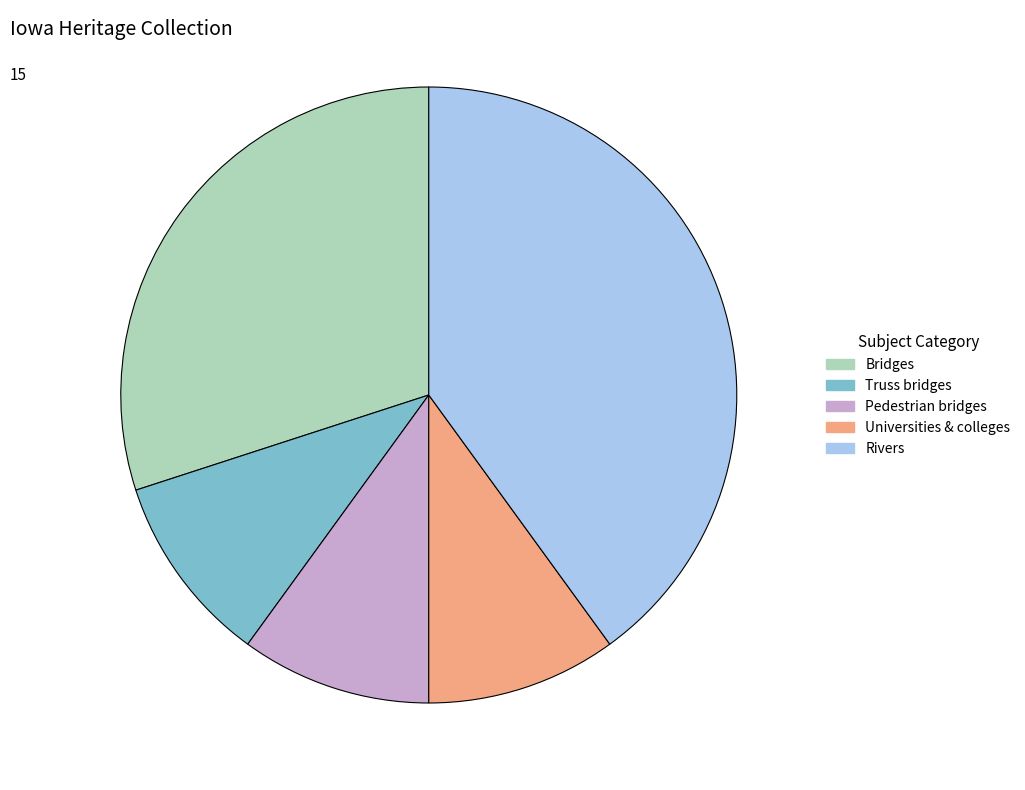

Is there a majority slice in this chart?

No